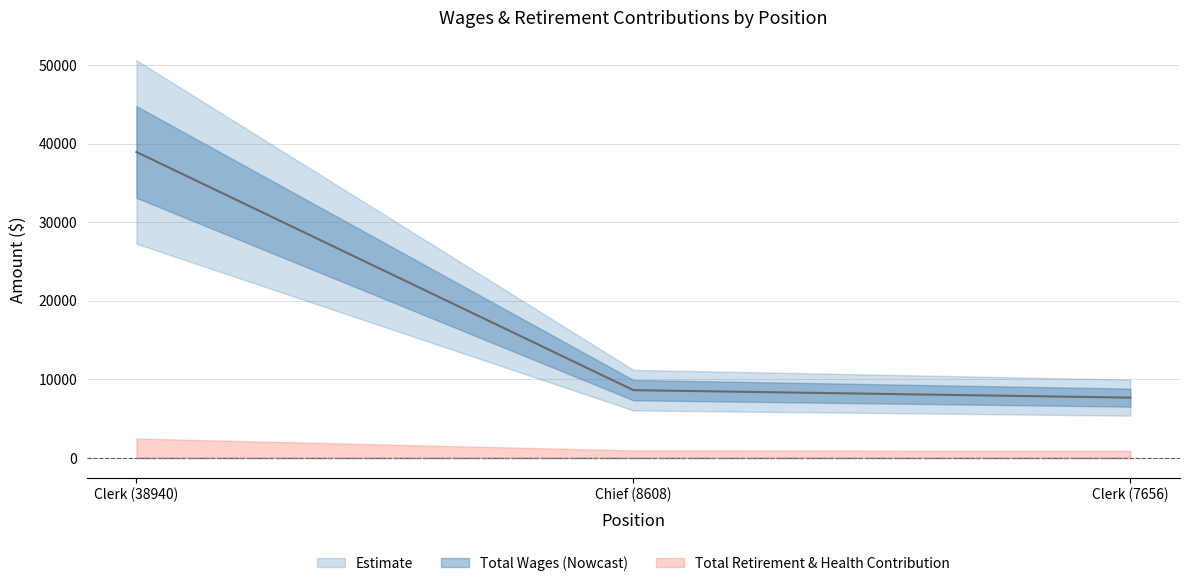

What is the difference between the maximum and minimum values?

31284